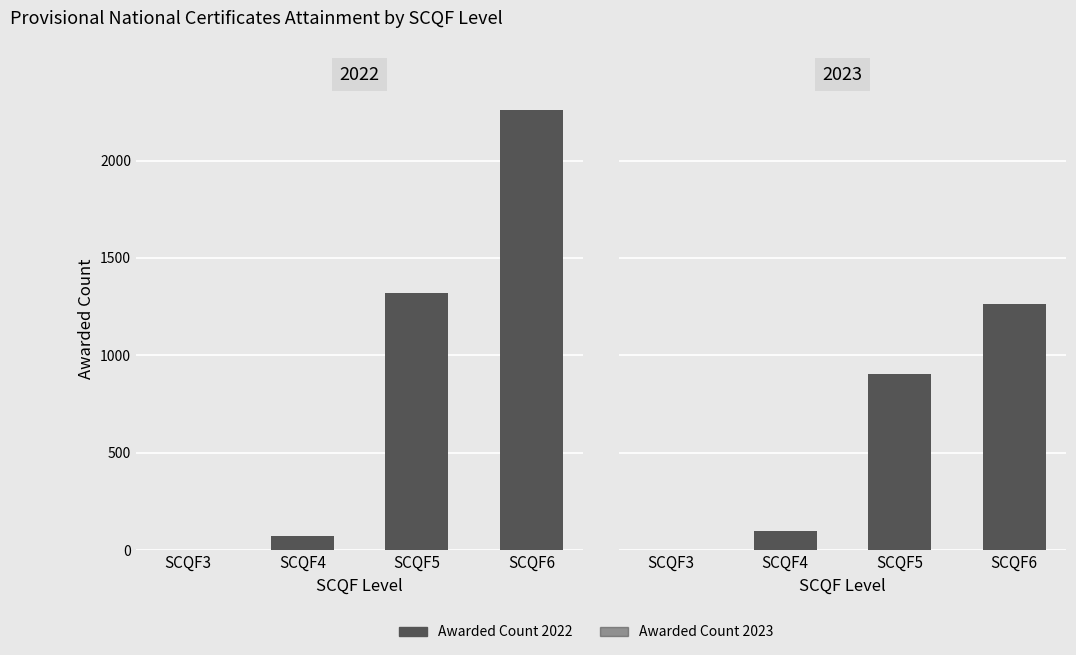

The value of Awarded Count 2023 at SCQF6 is 1265. True or false?

True